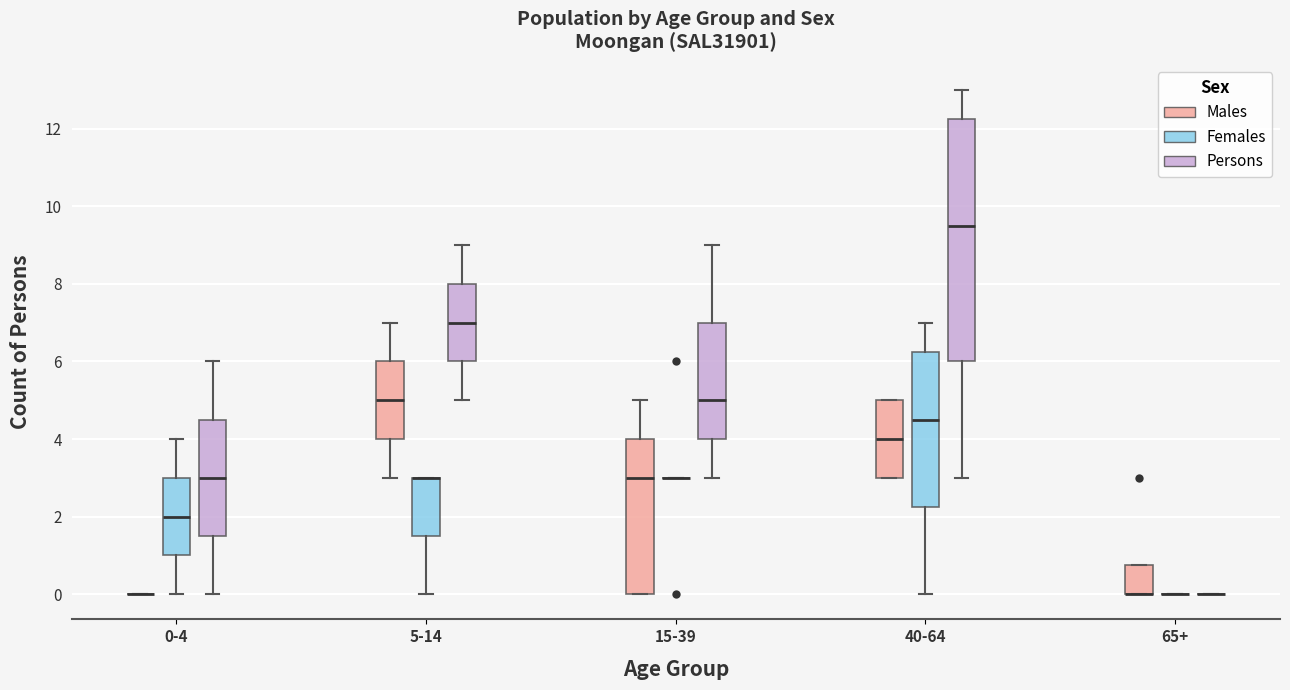

Where does the upper whisker of the box for 5-14 (Males) end on the y-axis? The values are not printed on the chart, so give them approximately, as read against the axis.

7.0